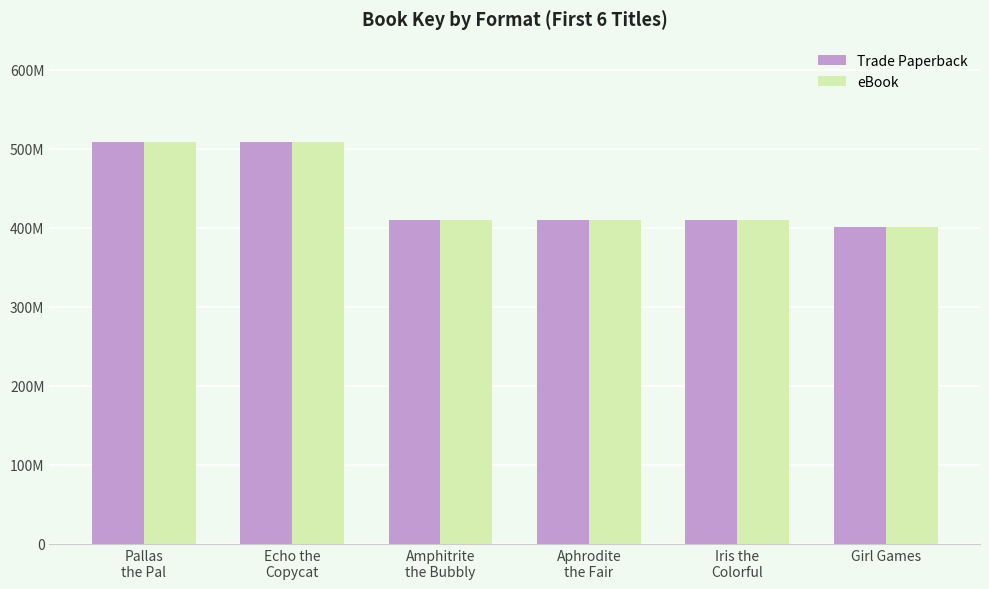

Which has a higher value, Amphitrite
the Bubbly or Echo the
Copycat?

Echo the
Copycat